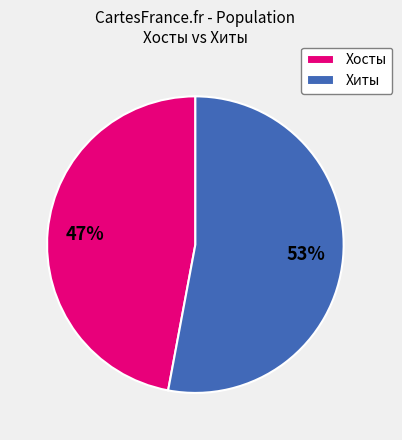

What percentage is the Хиты slice, to the nearest percent?

53%